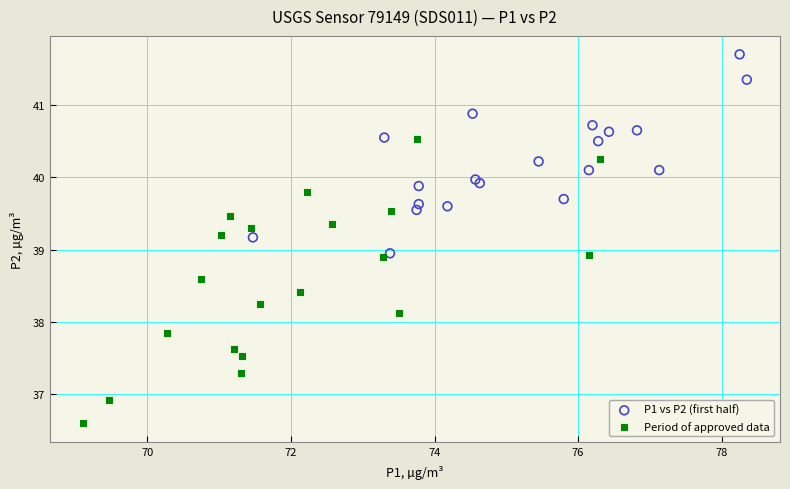

Which series contains the highest Y value?

P1 vs P2 (first half)